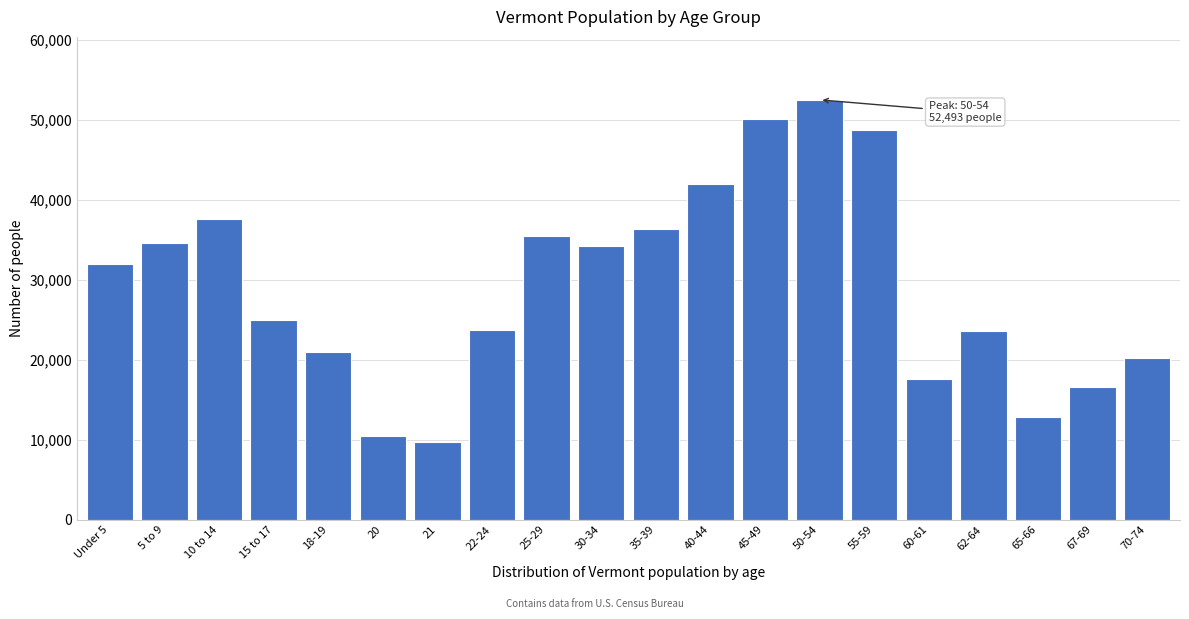

What value does the data have at 70-74?

20148